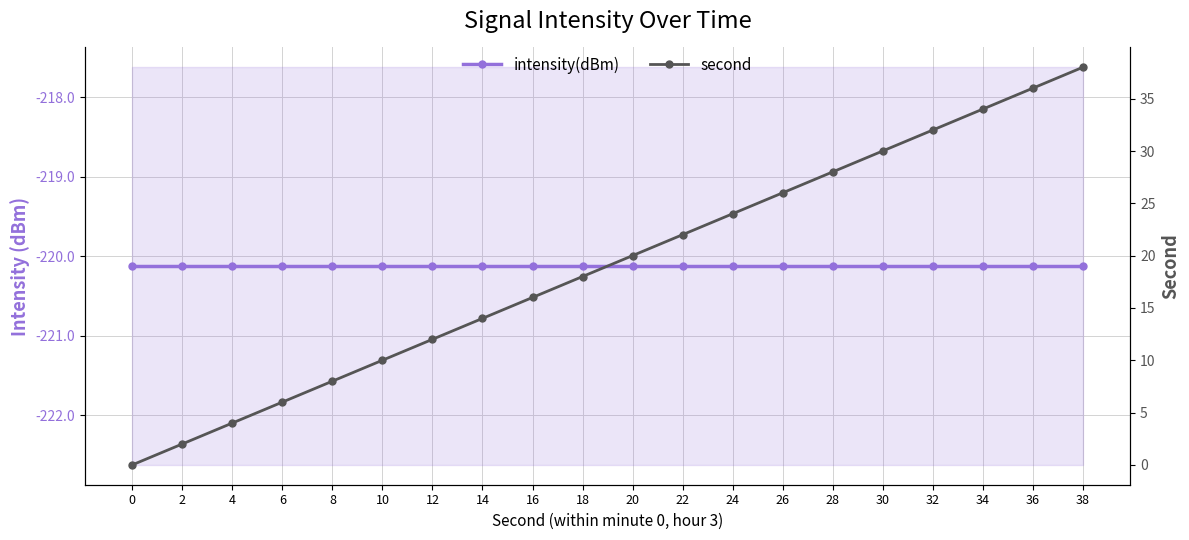

List the labels in order of second value, smallest first.

0, 2, 4, 6, 8, 10, 12, 14, 16, 18, 20, 22, 24, 26, 28, 30, 32, 34, 36, 38